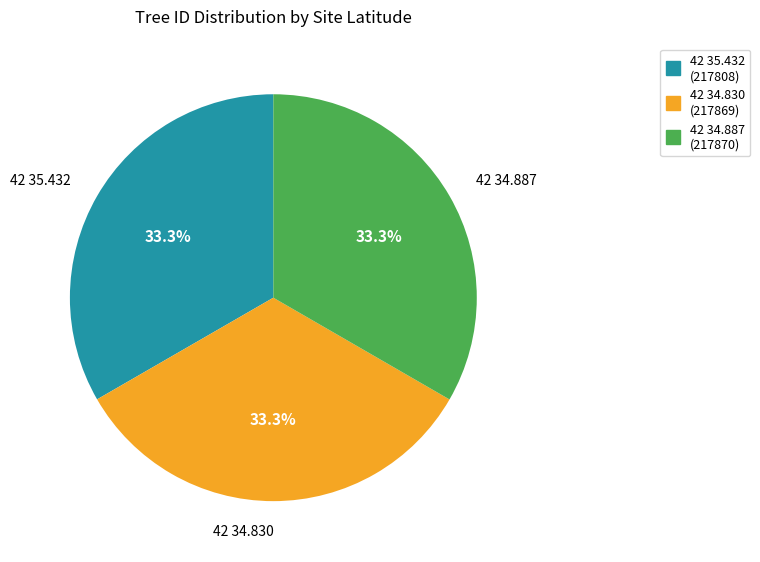

Is the sum of 42 35.432 and 42 34.830 greater than half?

Yes